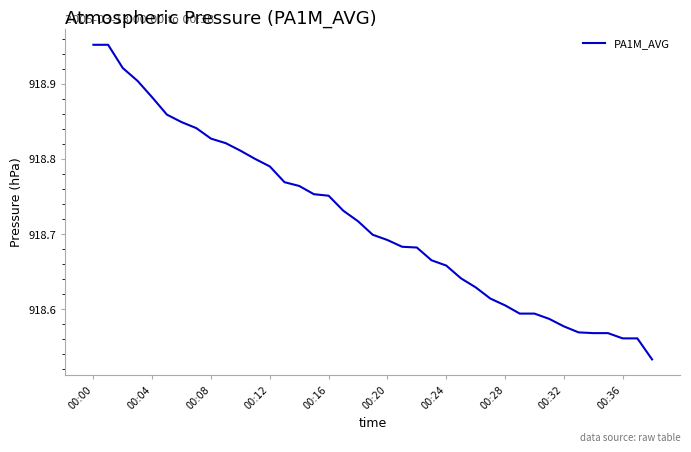

What is the difference between the maximum and minimum values?

0.4